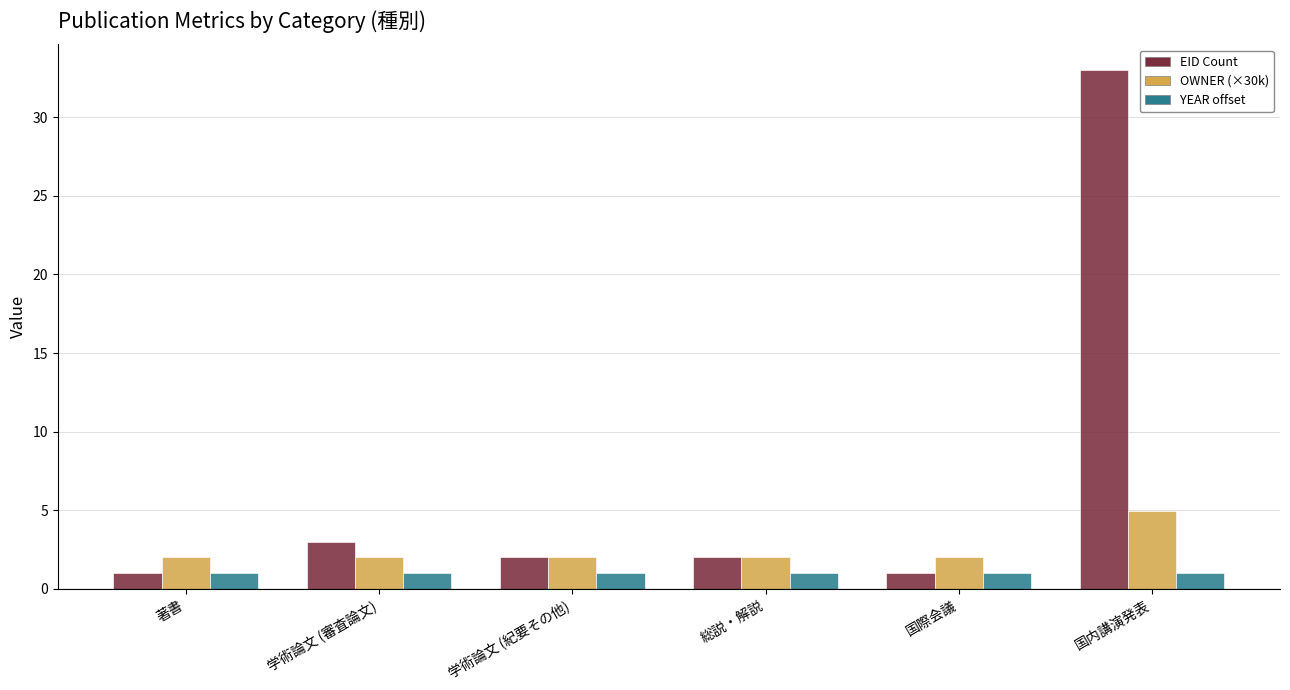

What is the difference between the maximum and minimum values in the OWNER (×30k) series?

2.9